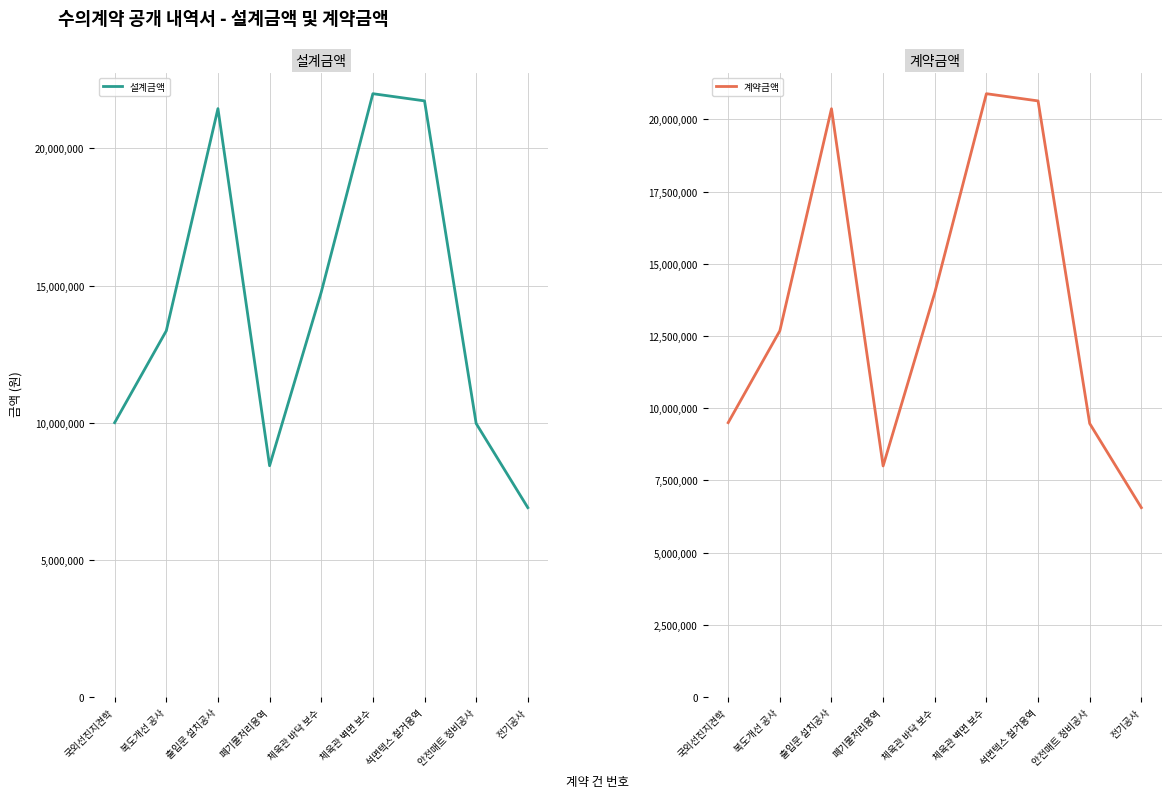

Rank the series by their maximum value, from highest to lowest.

설계금액, 계약금액